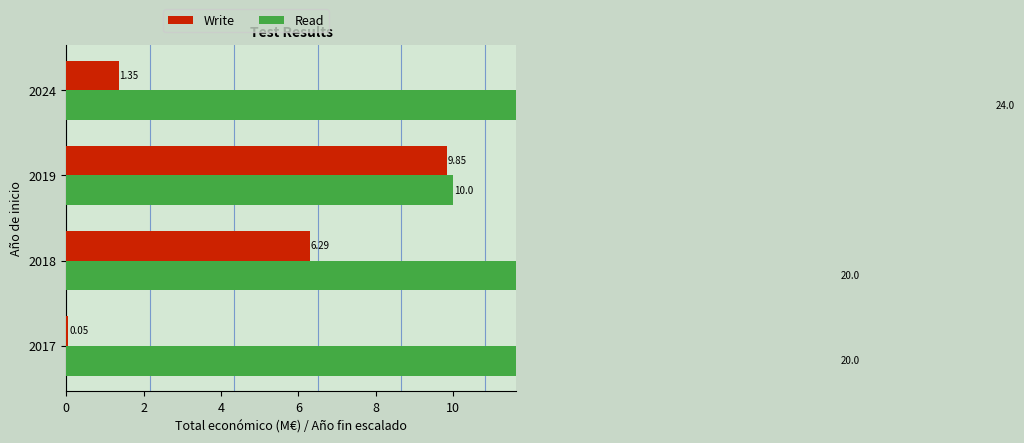

Is it true that Write equals 0.0 at 2017?

False